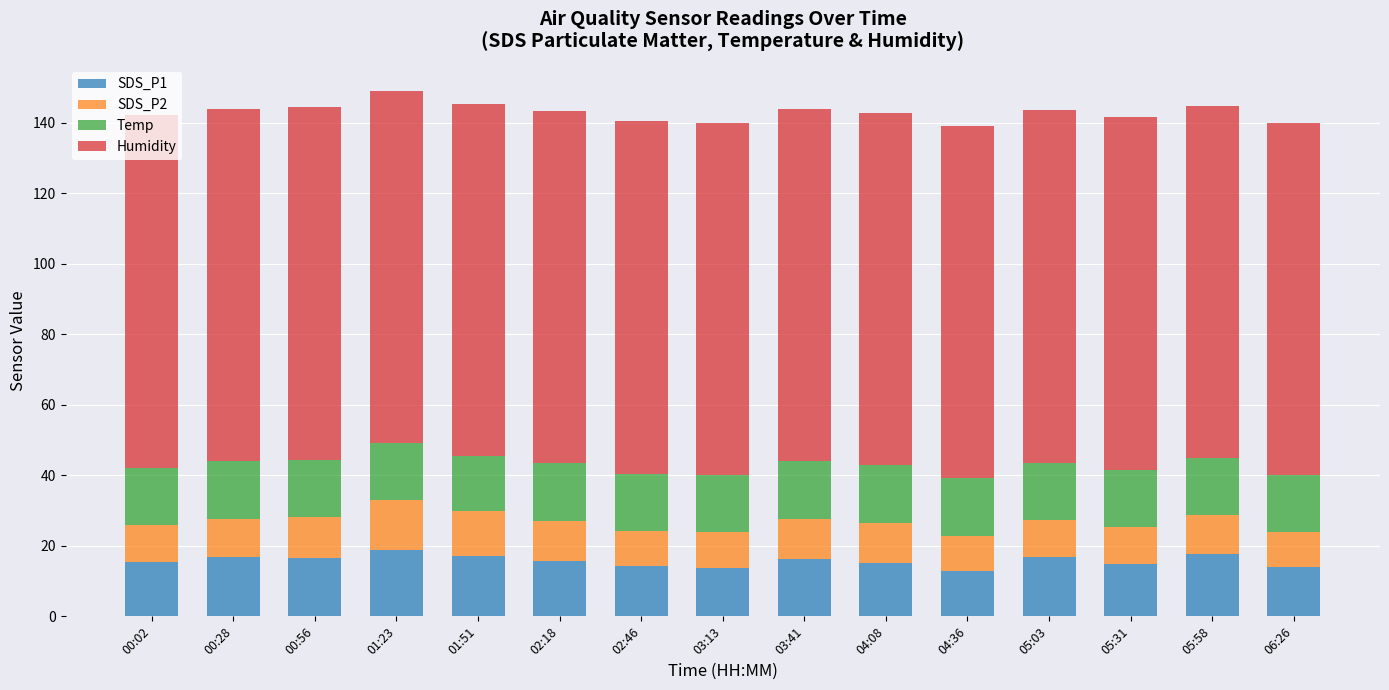

The SDS_P1 series shows 20.1 at 06:26. True or false?

False